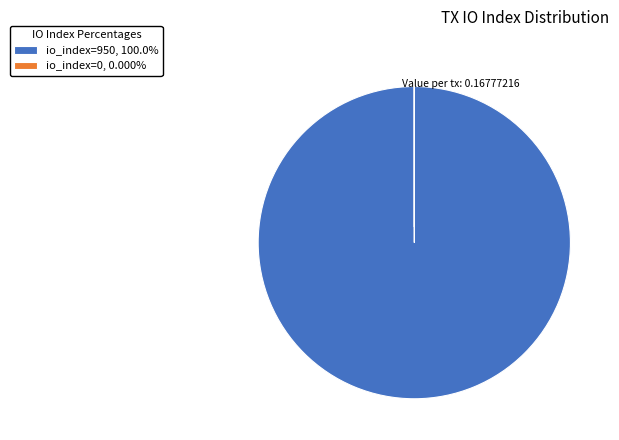

What is the largest slice in the pie chart?

io_index=950